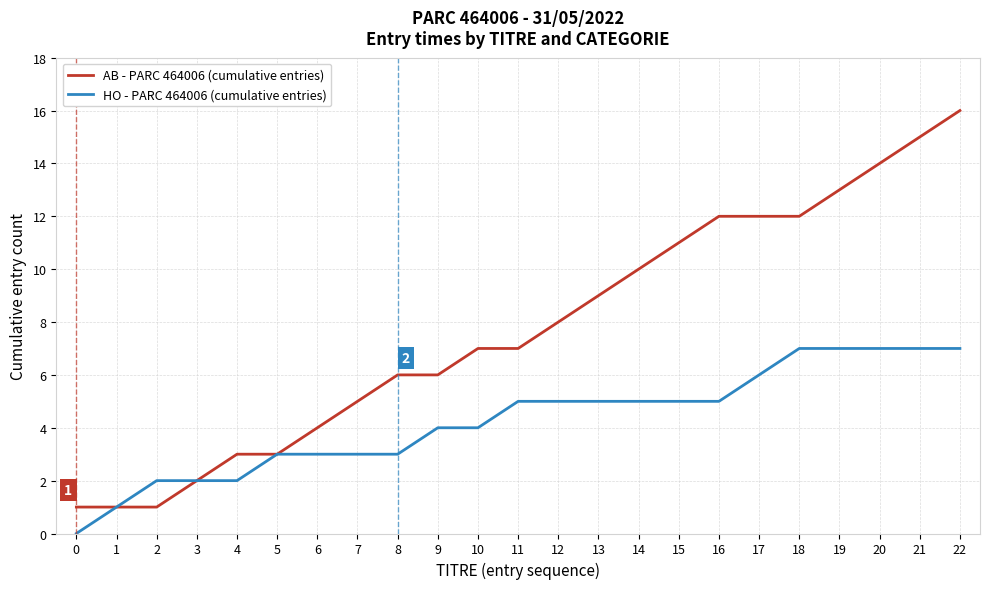

Does the chart display data point markers on the line(s)?

No